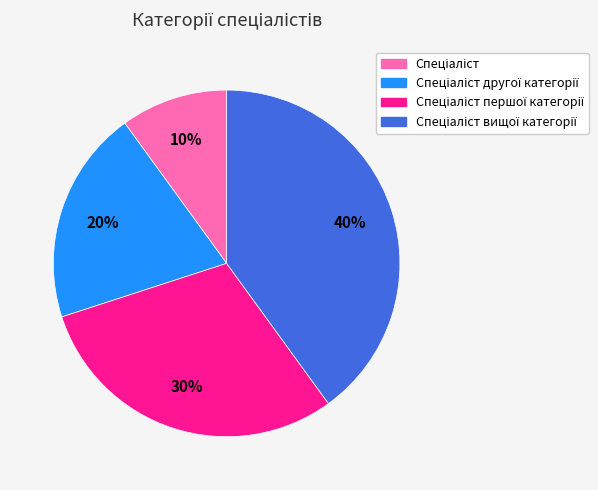

To the nearest percent, what is the difference between the largest and smallest slice percentages?

30%